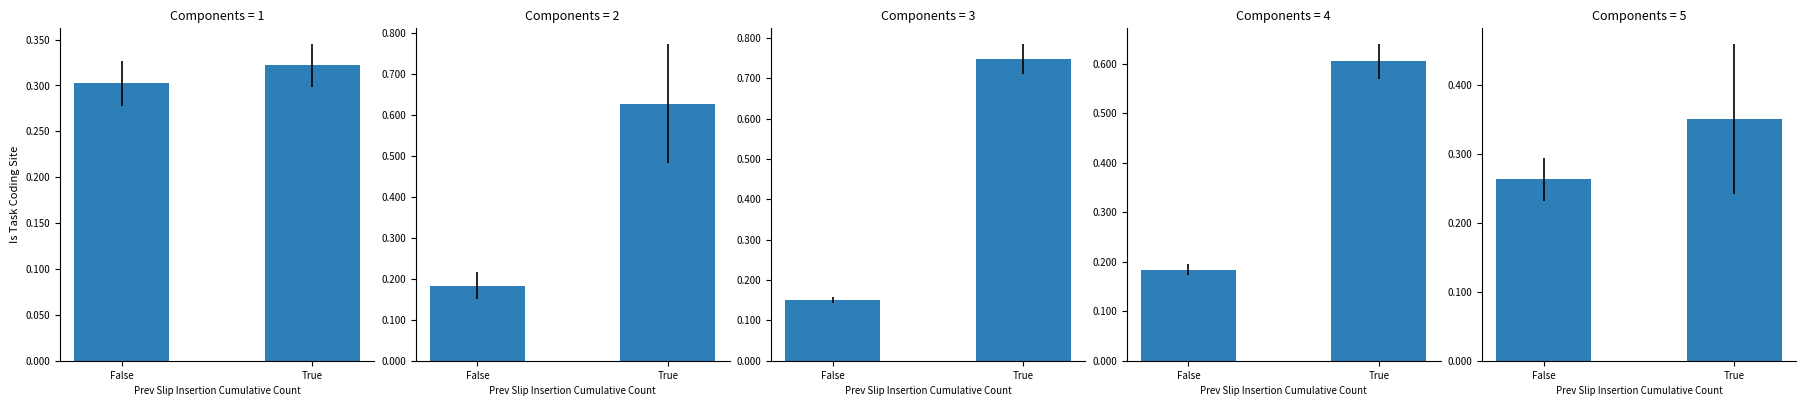

The chart shows a value of 0.6 at True. True or false?

False